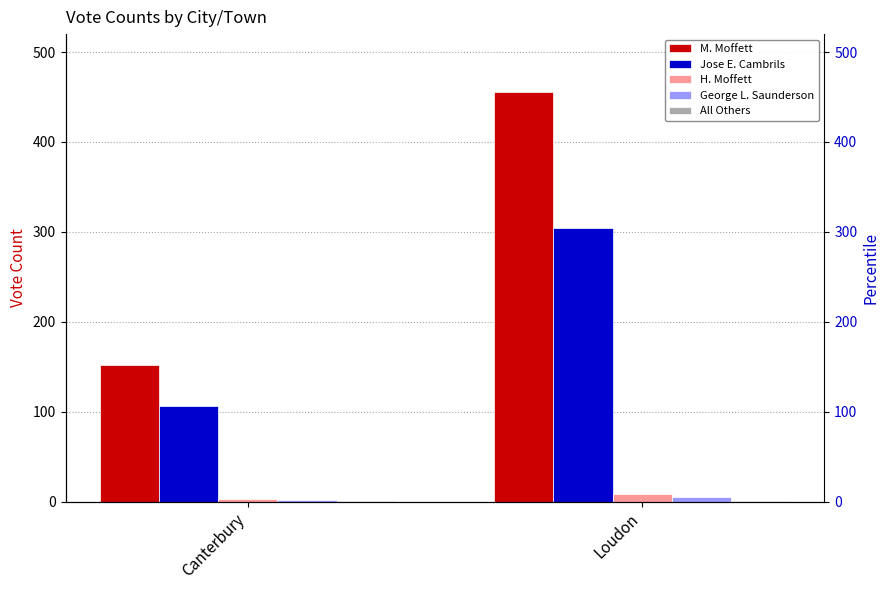

Is it true that George L. Saunderson equals 5 at Loudon?

True